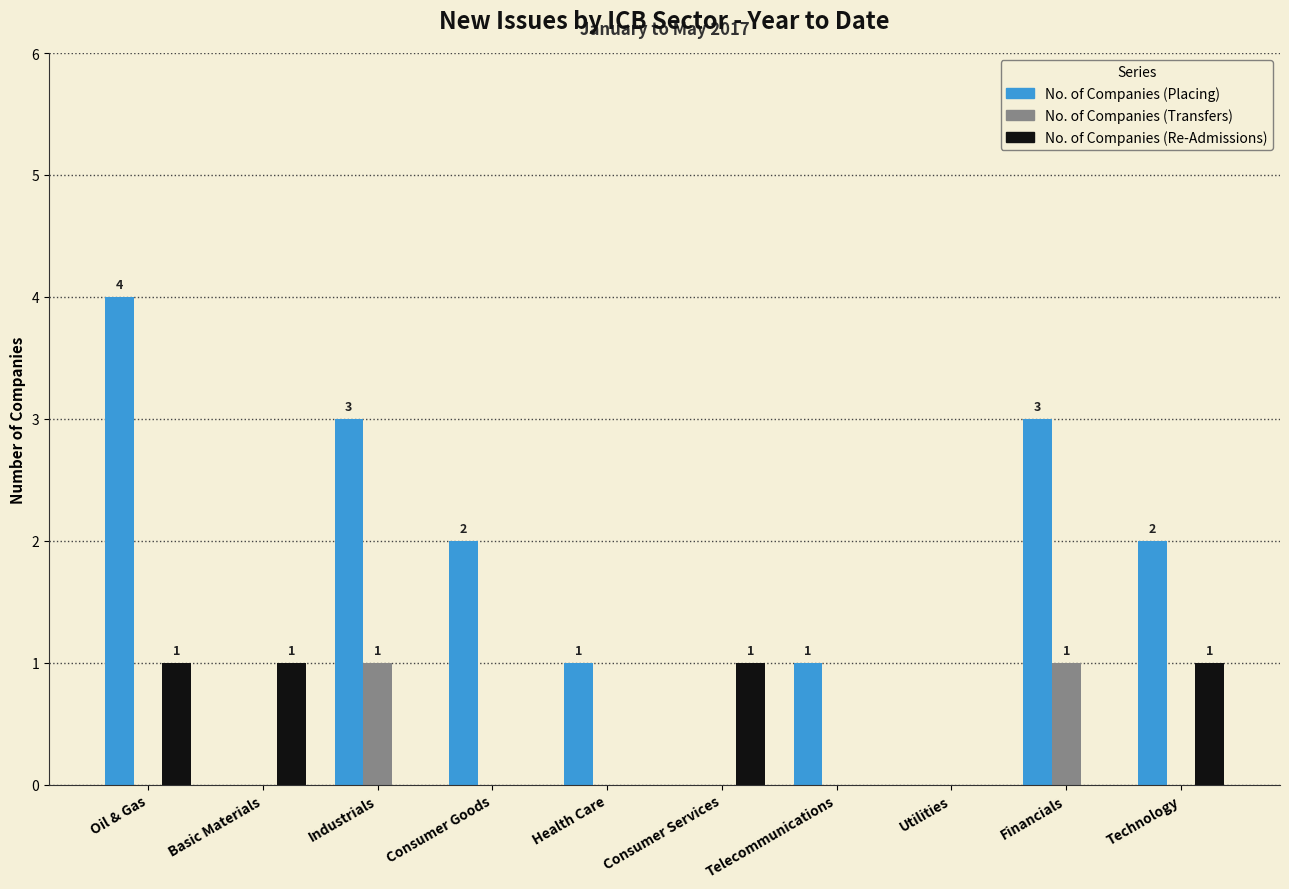

Which series has the widest spread of values?

No. of Companies (Placing)